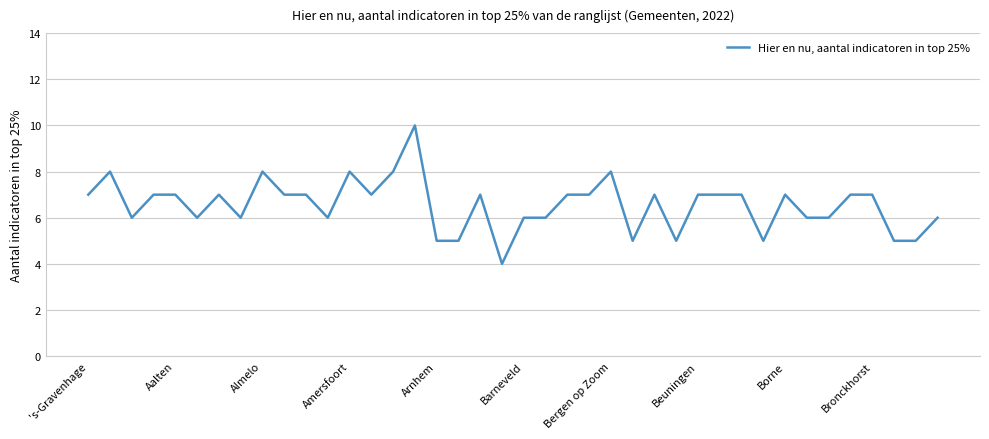

Reading left to right, transcribe all the data shown in this chart.

7	8	6	7	7	6	7	6	8	7	7	6	8	7	8	10	5	5	7	4	6	6	7	7	8	5	7	5	7	7	7	5	7	6	6	7	7	5	5	6